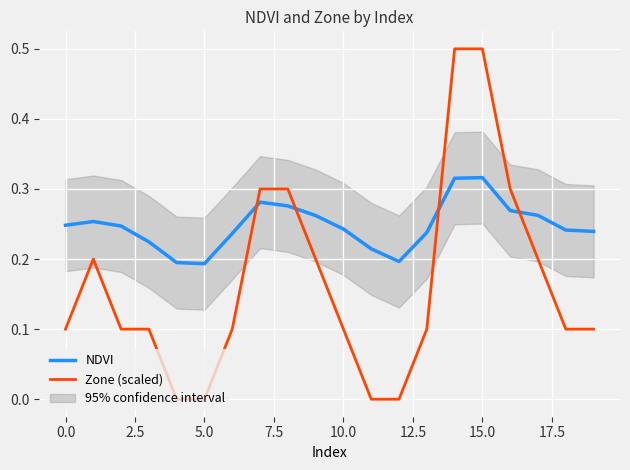

Reading left to right, list all the values displayed in this chart.

NDVI: 0.2	0.3	0.2	0.2	0.2	0.2	0.2	0.3	0.3	0.3	0.2	0.2	0.2	0.2	0.3	0.3	0.3	0.3	0.2	0.2
Zone (scaled): 0.1	0.2	0.1	0.1	0.0	0.0	0.1	0.3	0.3	0.2	0.1	0.0	0.0	0.1	0.5	0.5	0.3	0.2	0.1	0.1